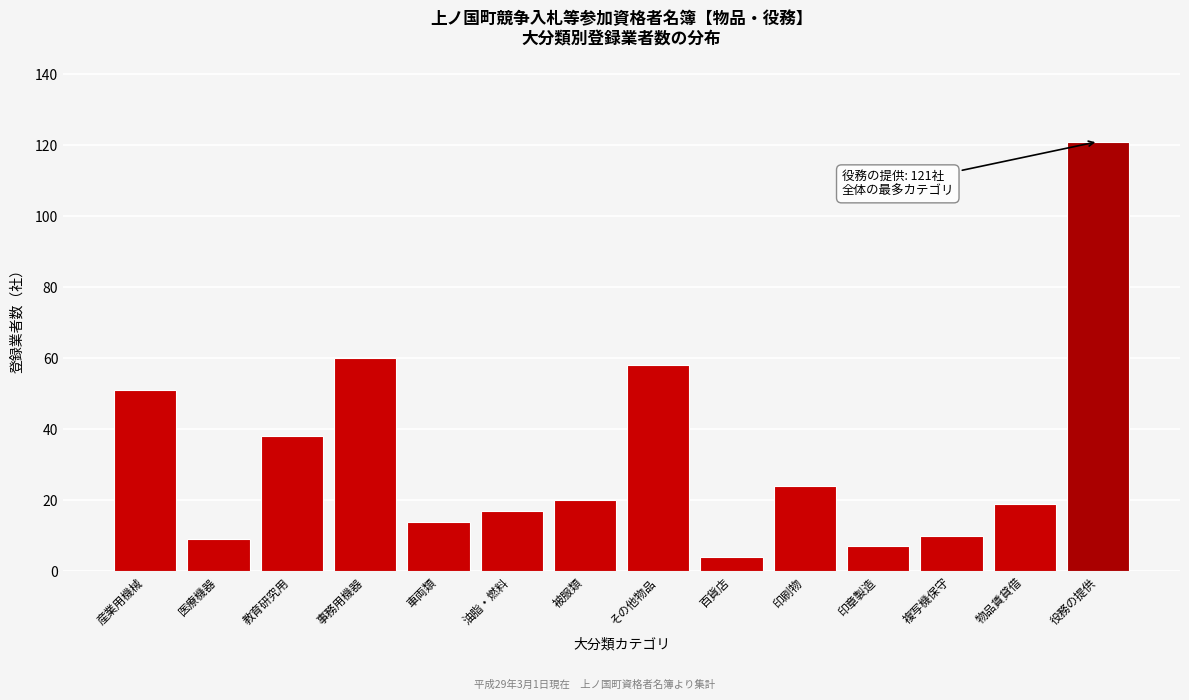

Reading left to right, extract all data points from this chart.

51	9	38	60	14	17	20	58	4	24	7	10	19	121